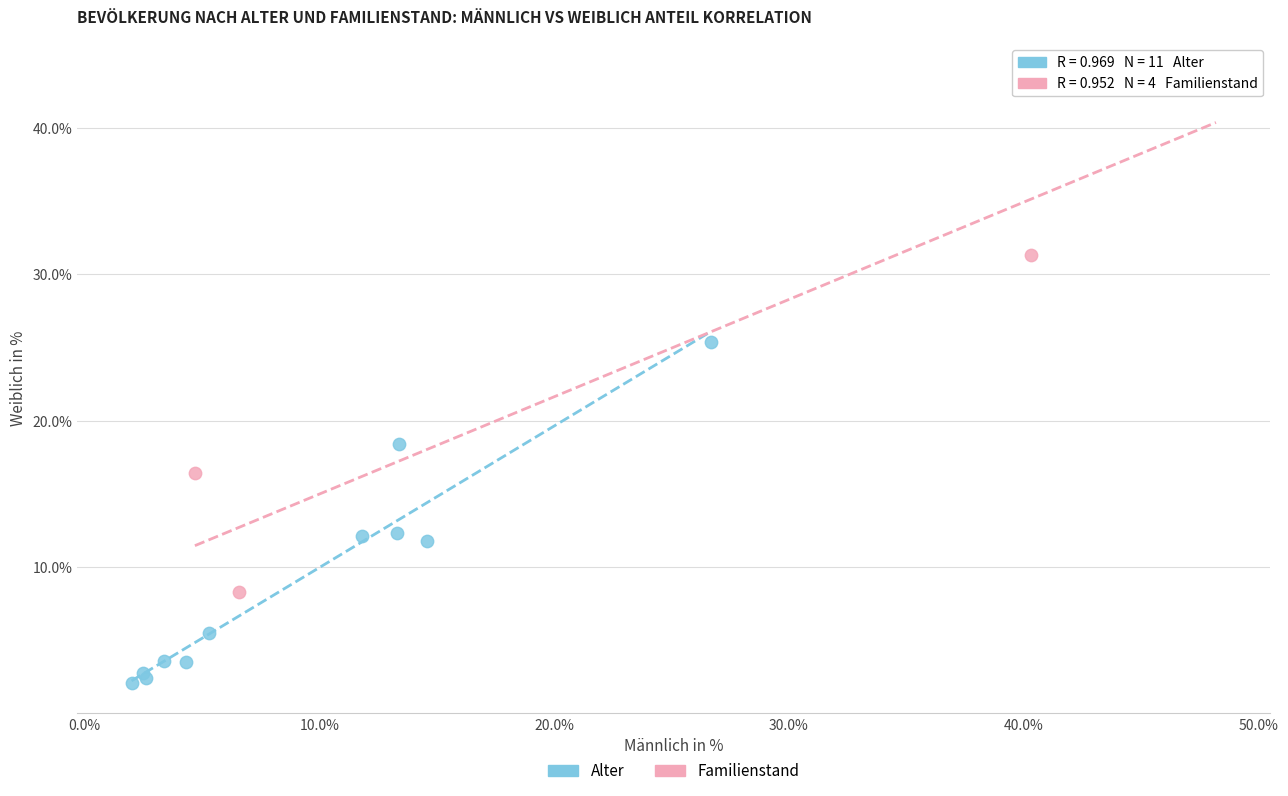

Which series reaches the minimum Y coordinate?

Alter